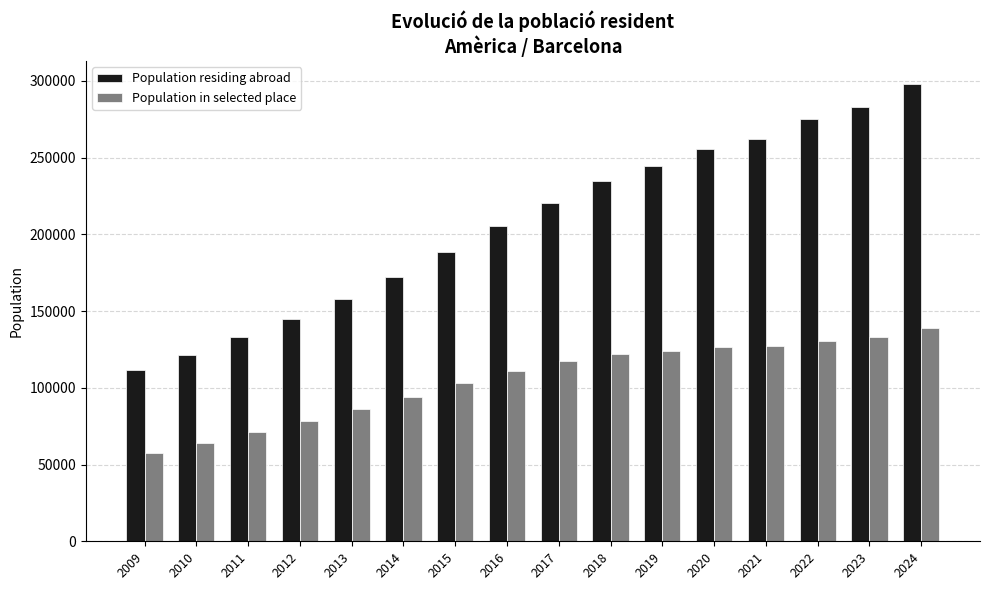

Are the bars horizontal?

No